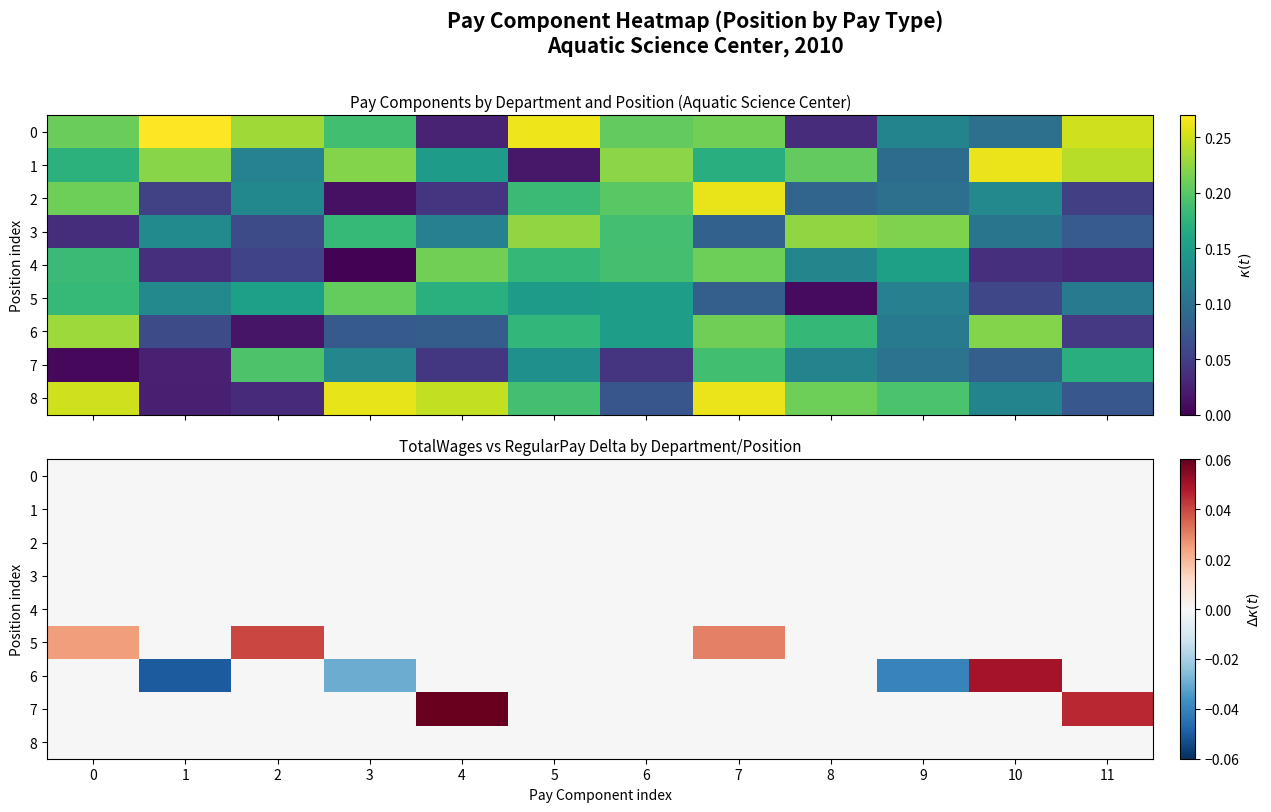

At which category is the sum across all series the highest?

4